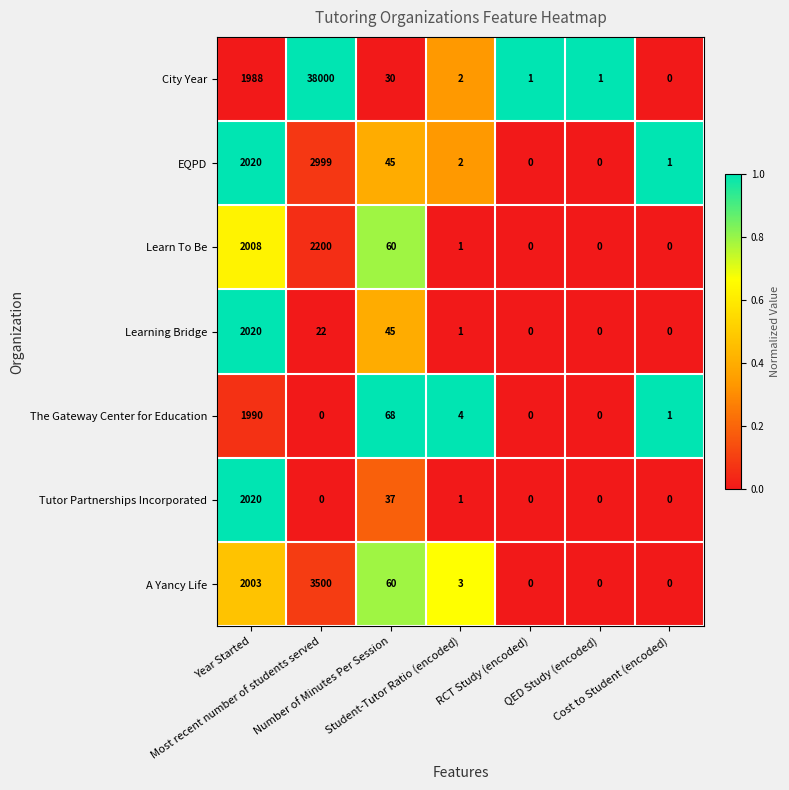

What is the maximum value shown in the chart?

38000